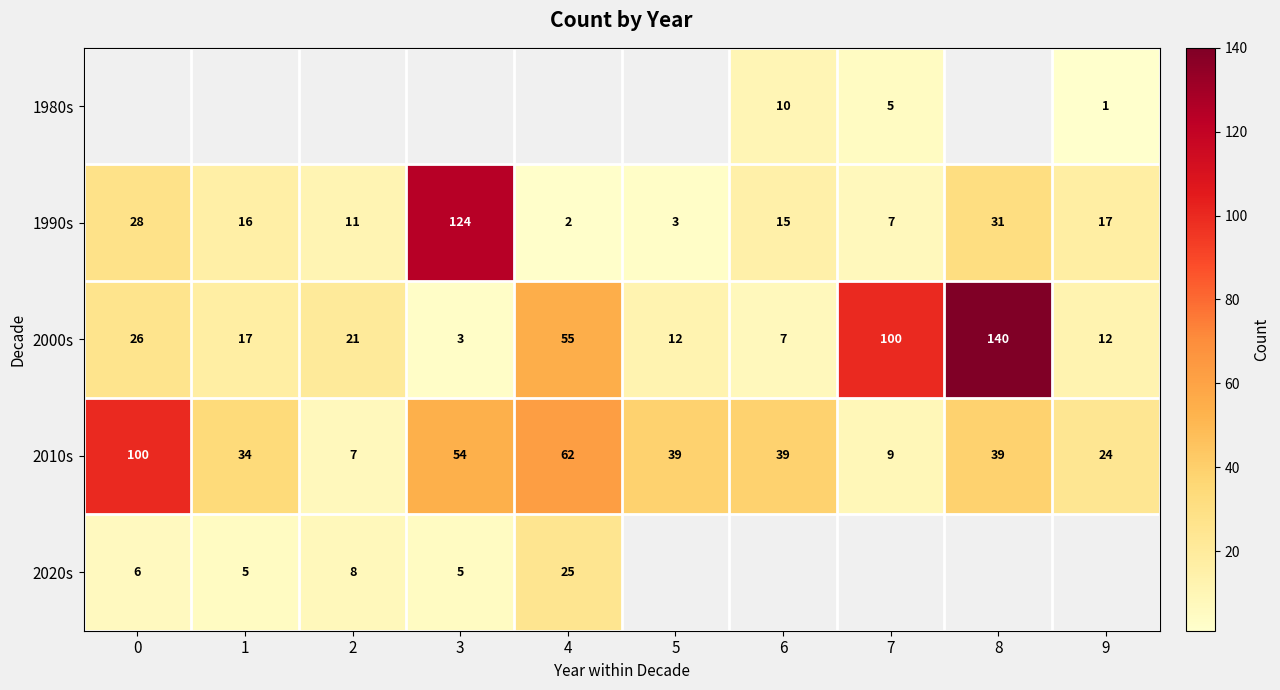

Which has a higher value, 0 or 8?

8